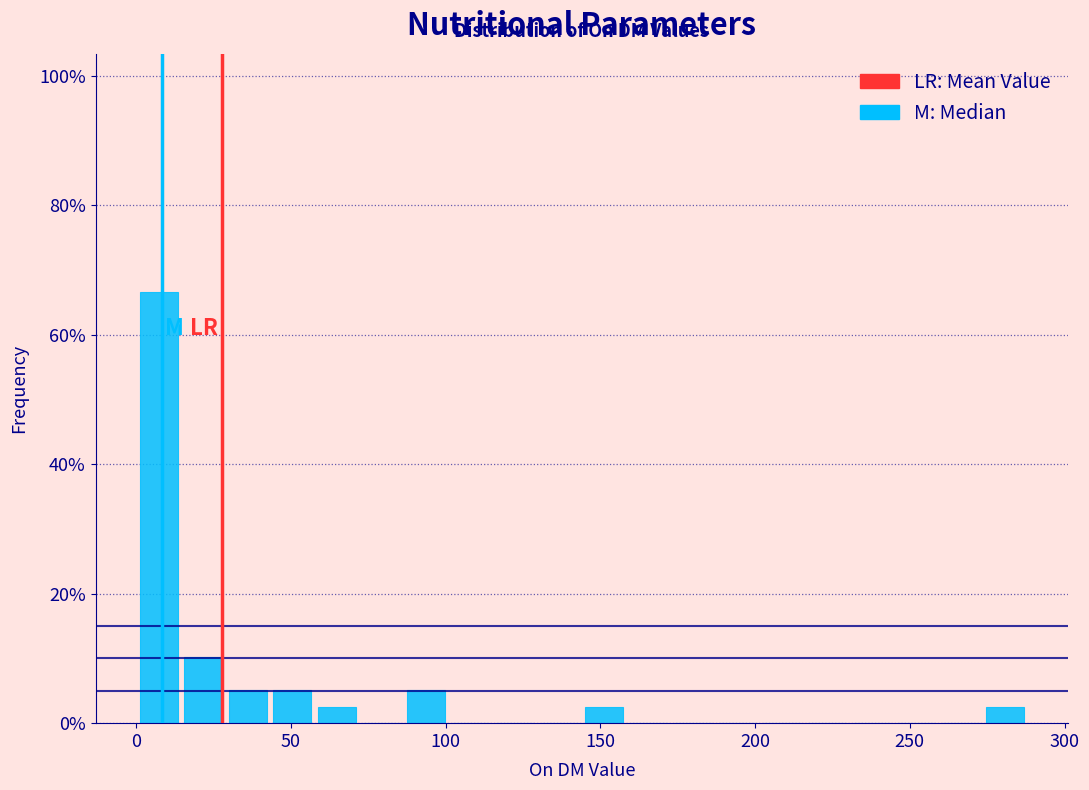

Read against the x-axis, roughly where is the centre of the tallest bar?

5